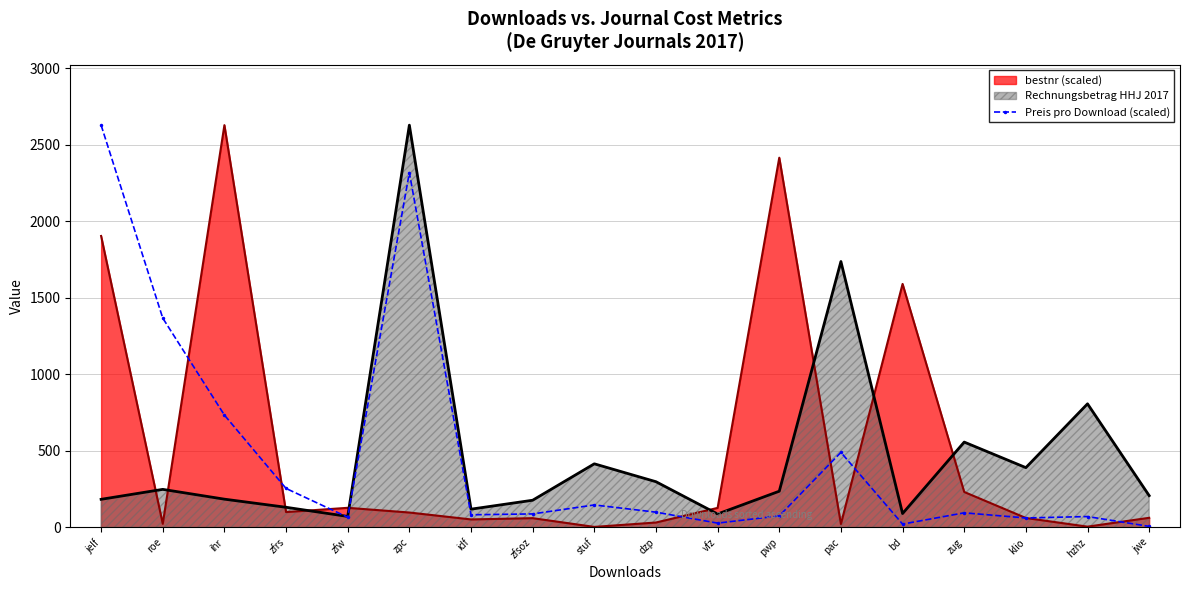

Read the value at hzhz.

71.4